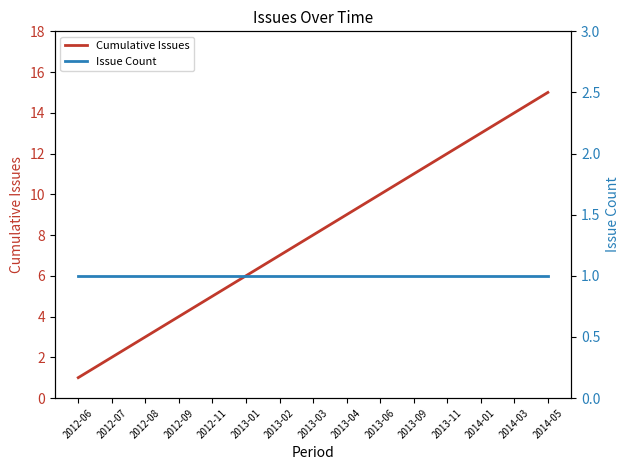

Read the Issue Count value at 2012-07.

1